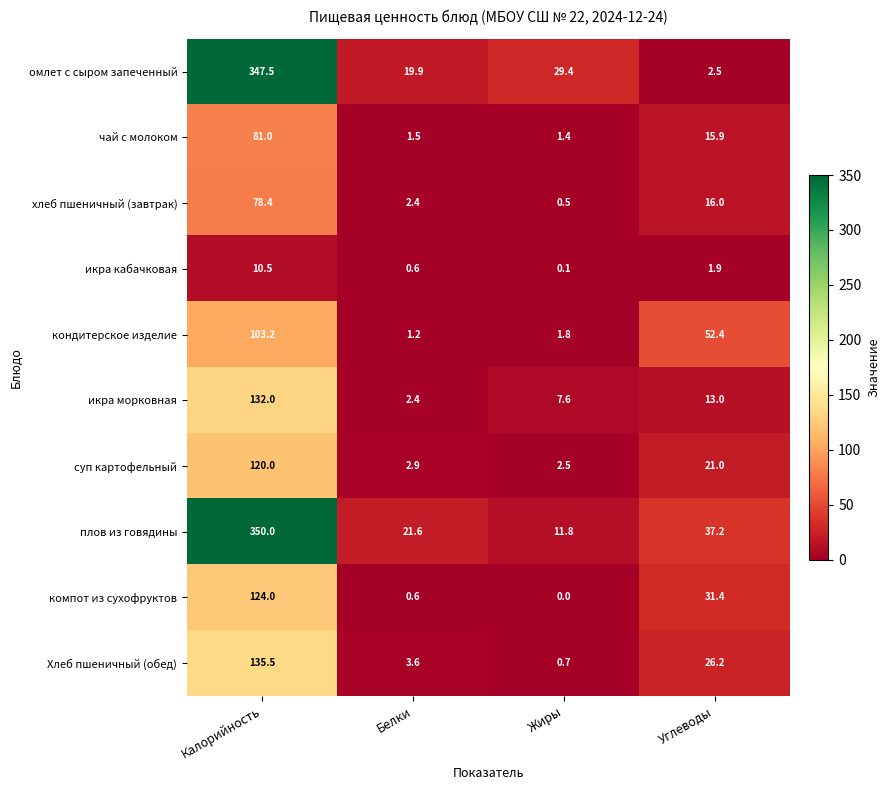

Which series has the widest spread of values?

омлет с сыром запеченный